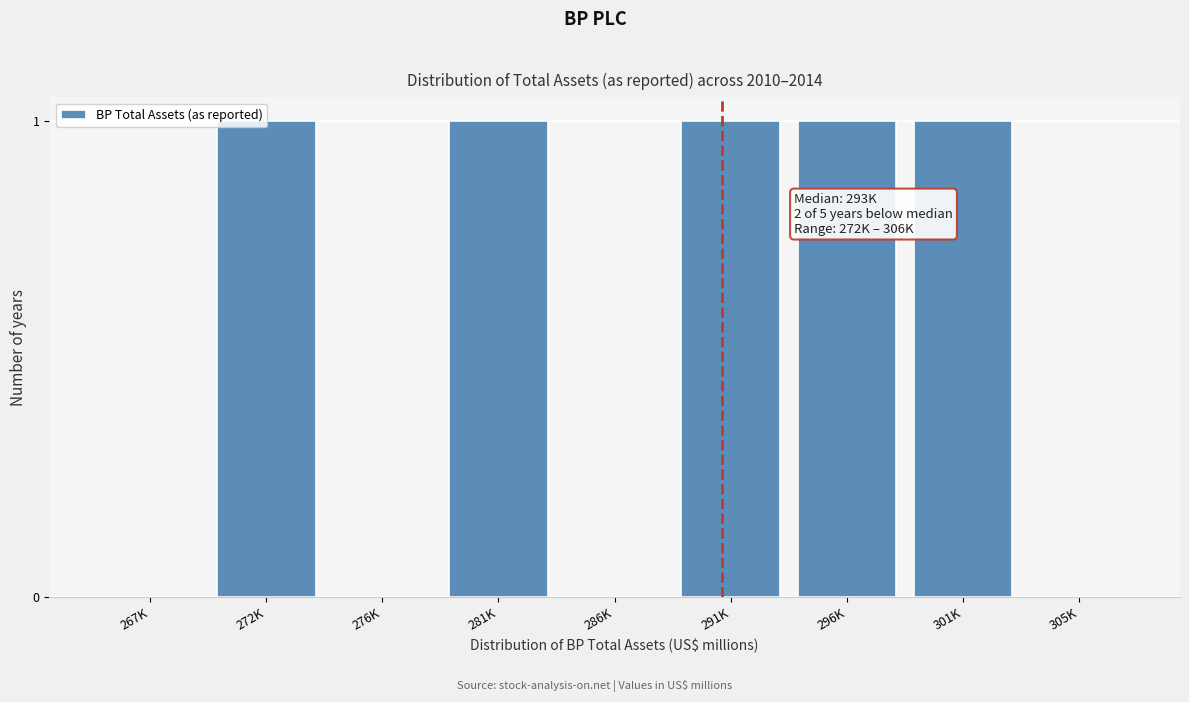

Between 281K and 305K, which is larger?

281K